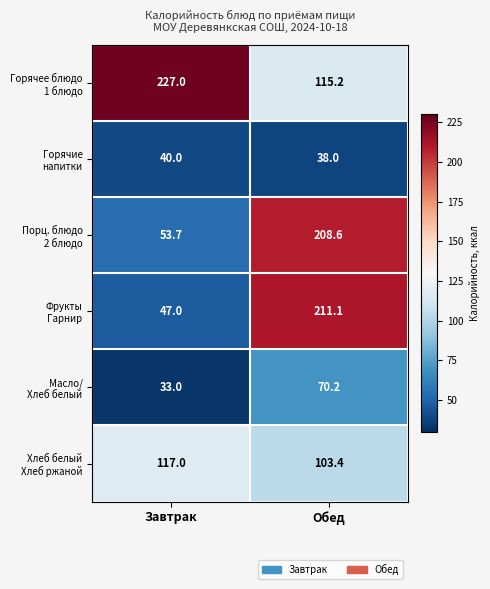

Which category has the highest value across all series?

Завтрак